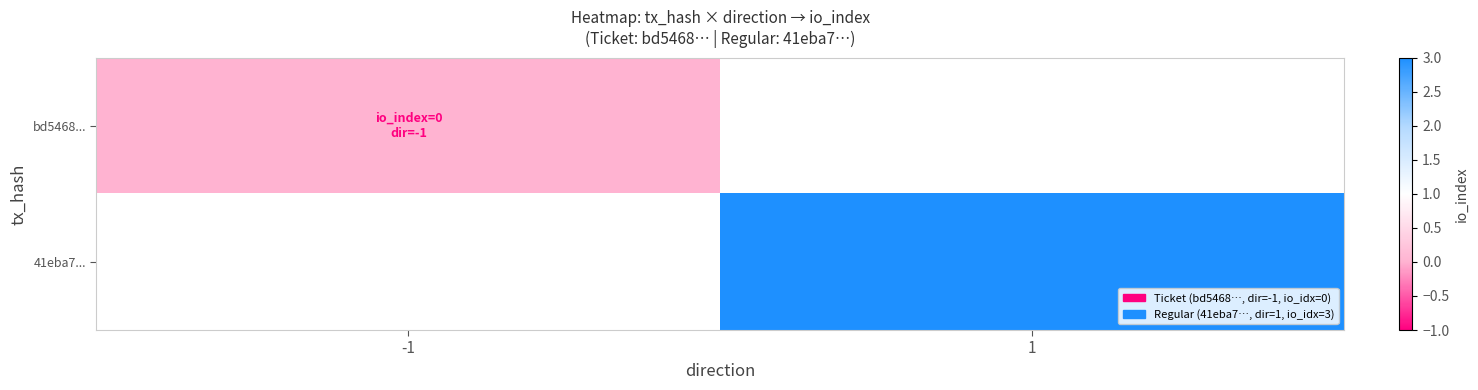

Which series has the largest range (max minus min)?

bd5468...